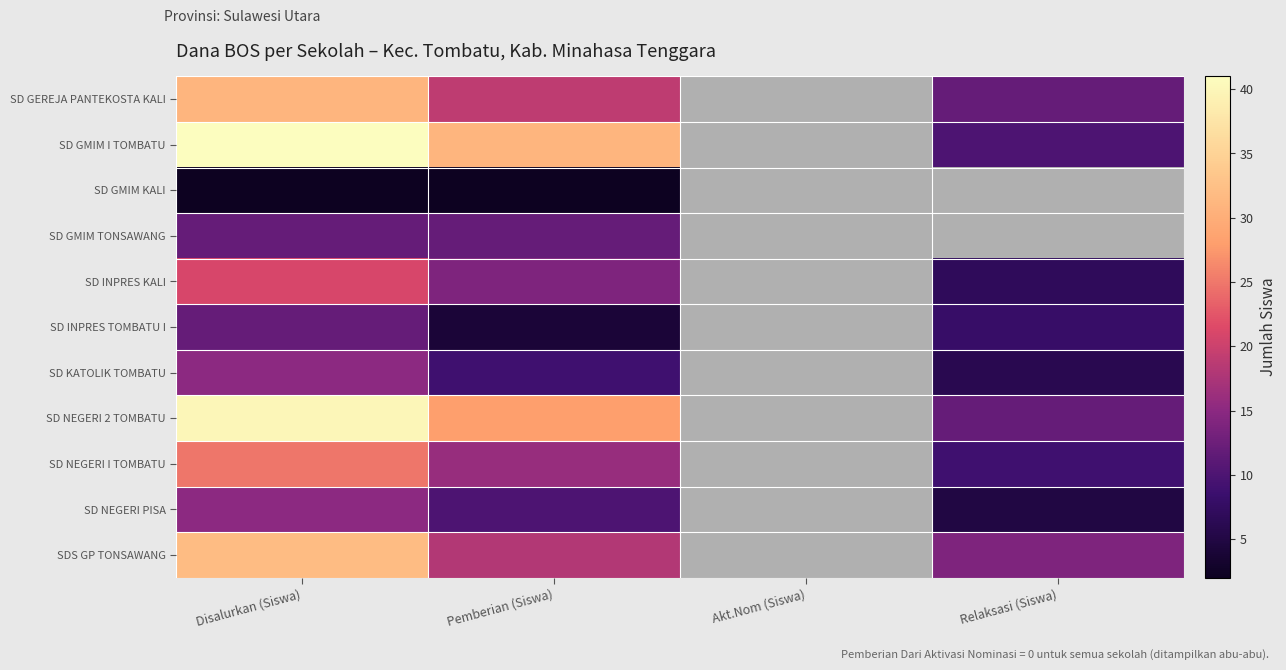

At which category is the sum across all series the highest?

Disalurkan (Siswa)